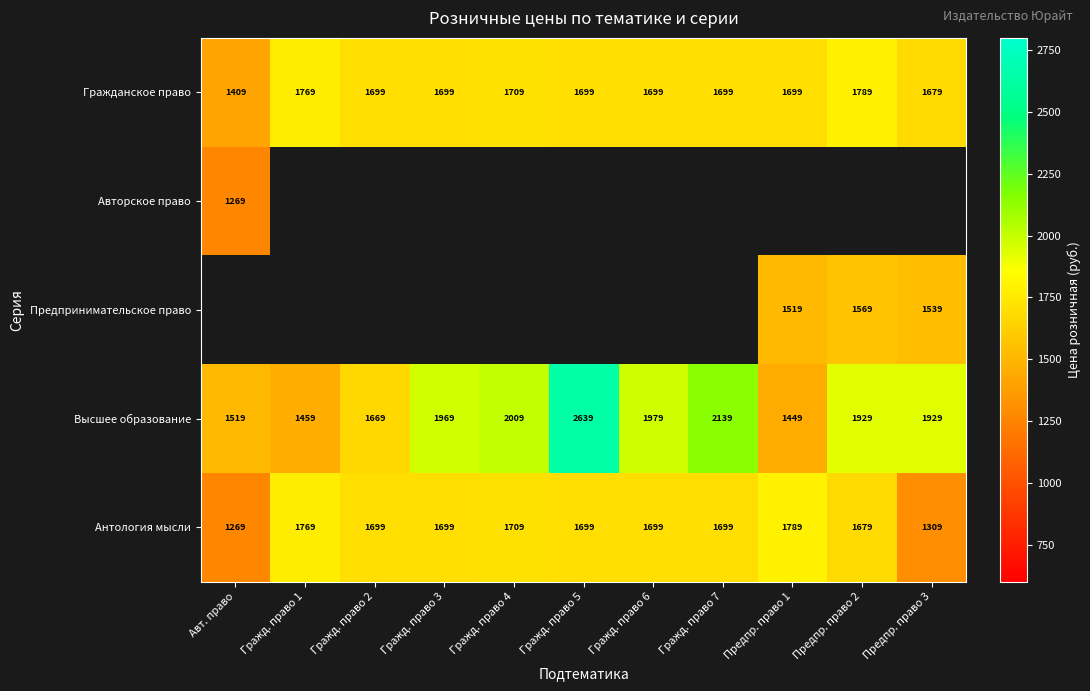

The value of Гражданское право at Гражд. право 5 is 968. True or false?

False